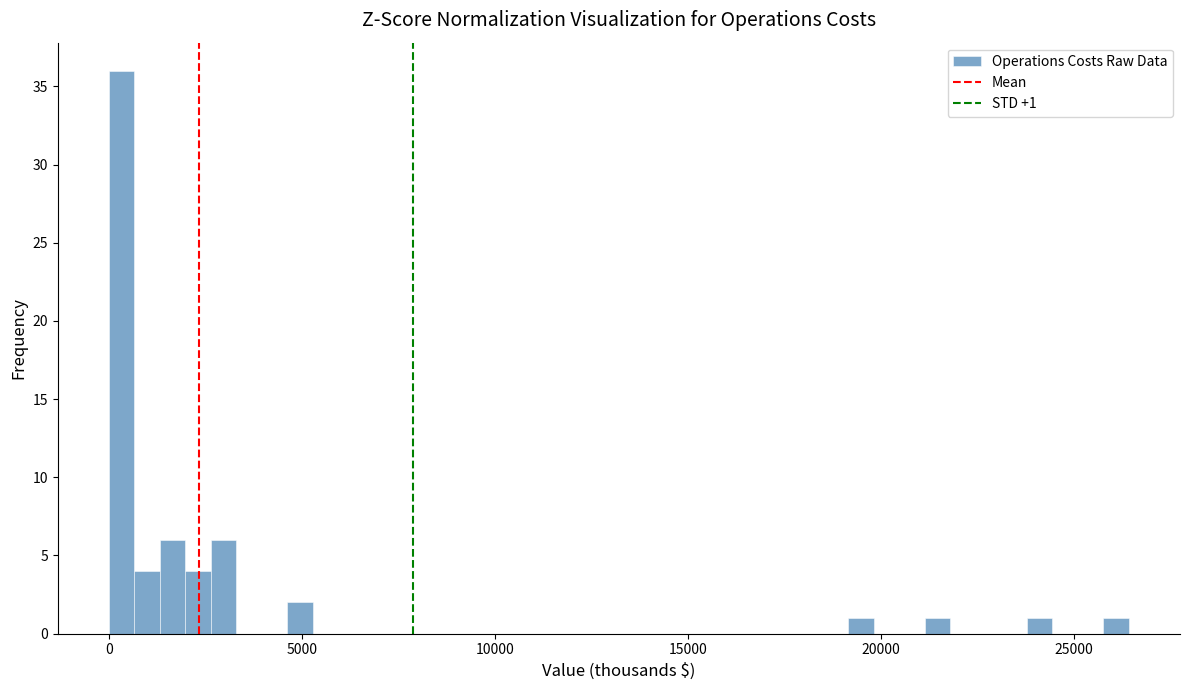

Read against the x-axis, roughly where is the centre of the tallest bar?

500